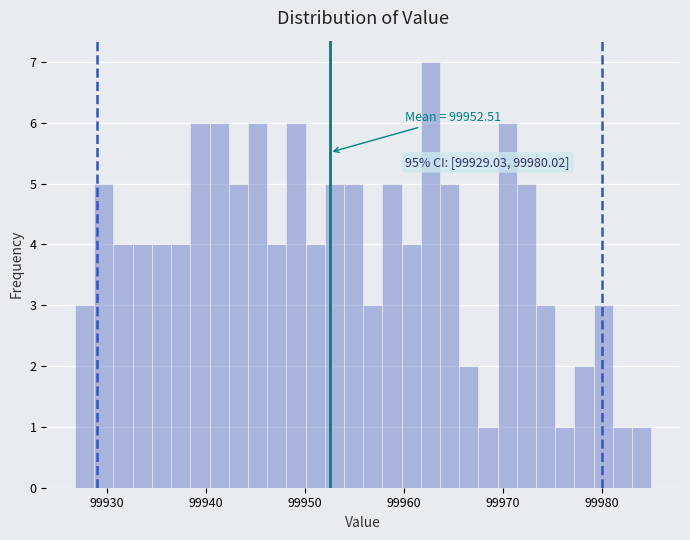

Around what value on the x-axis is the tallest bar? Give the approximate position of its centre, as read against the axis.

99963